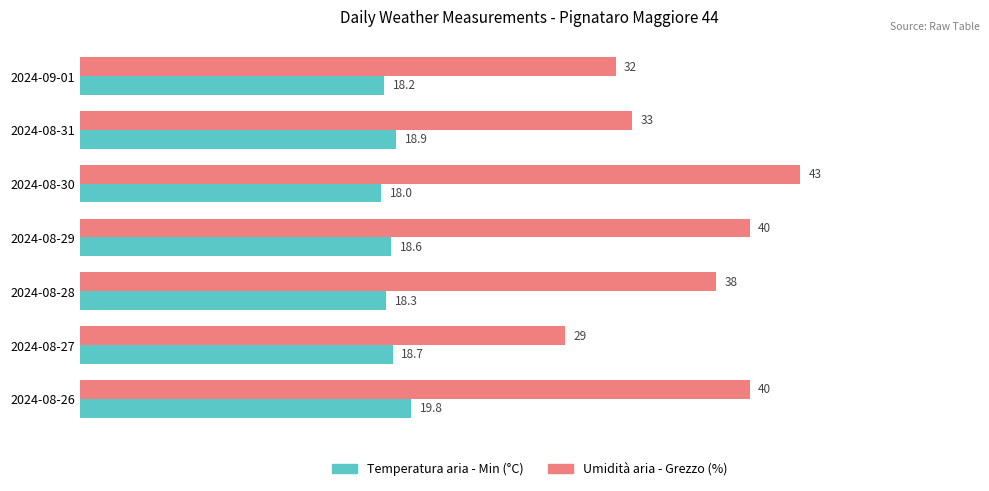

At which label does Temperatura aria - Min (°C) reach its minimum?

2024-08-30